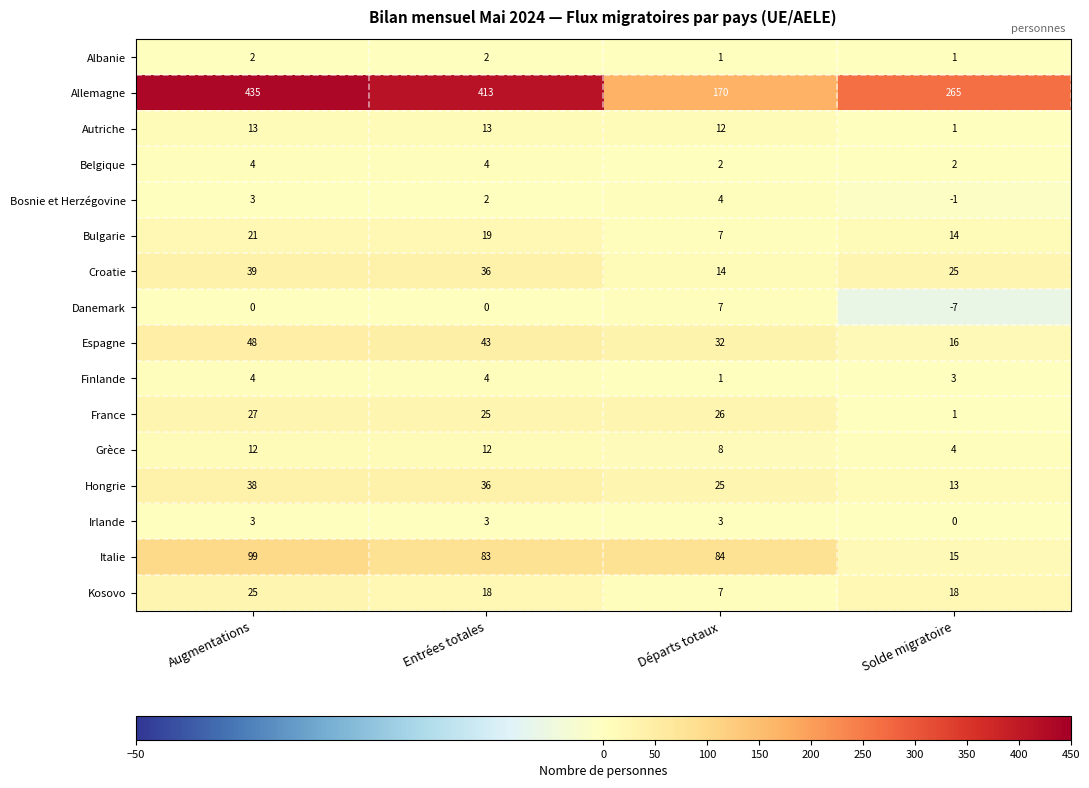

How many distinct data groups are displayed?

16